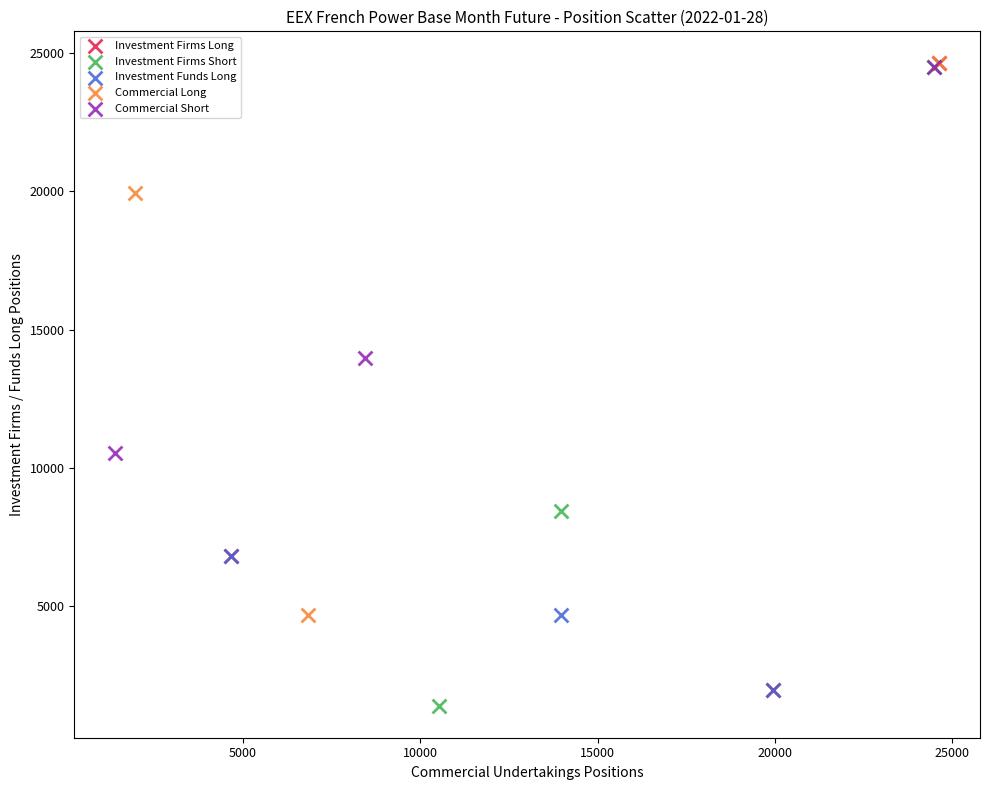

Which series reaches the minimum Y coordinate?

Investment Firms Short